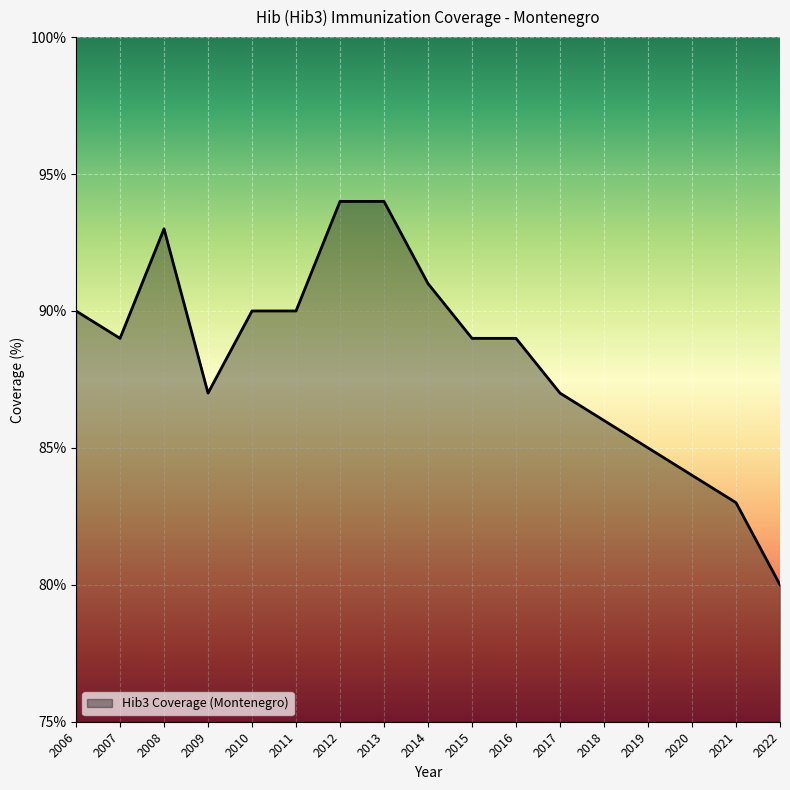

Reading right to left, transcribe all the data shown in this chart.

80	83	84	85	86	87	89	89	91	94	94	90	90	87	93	89	90